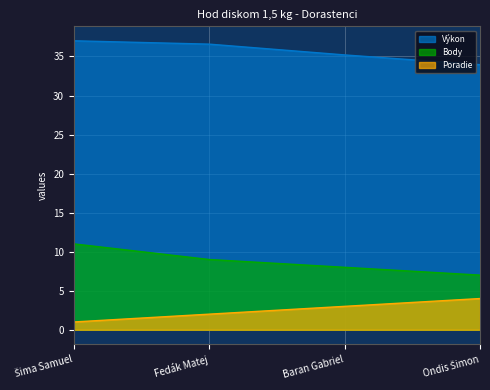

True or false: Body and Poradie cross at least once.

False